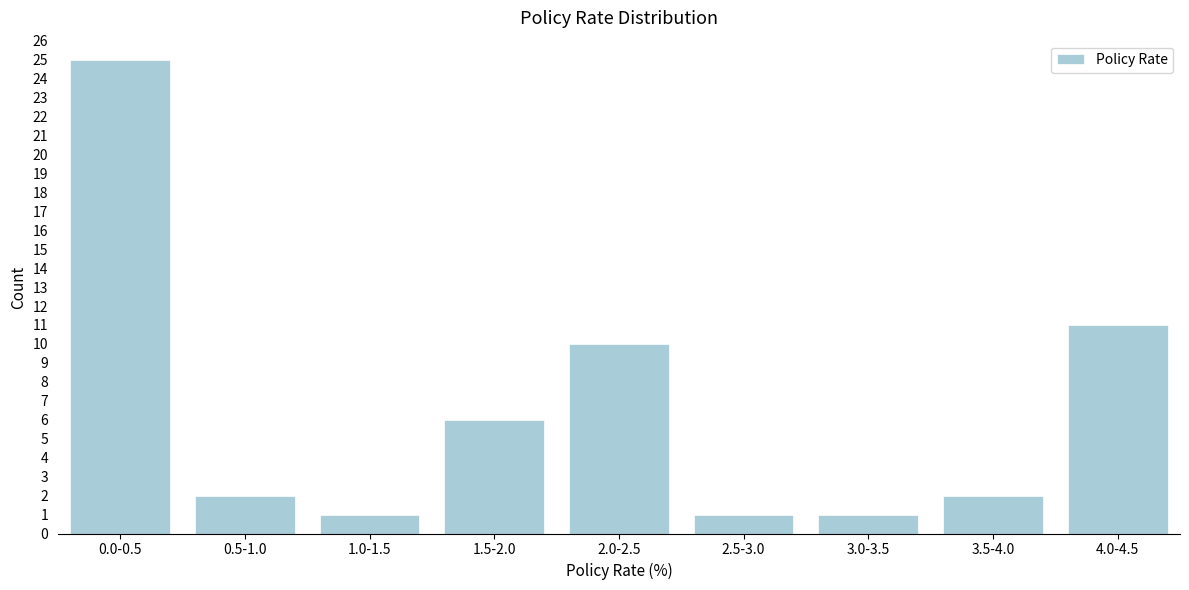

Reading left to right, list all the values displayed in this chart.

25	2	1	6	10	1	1	2	11